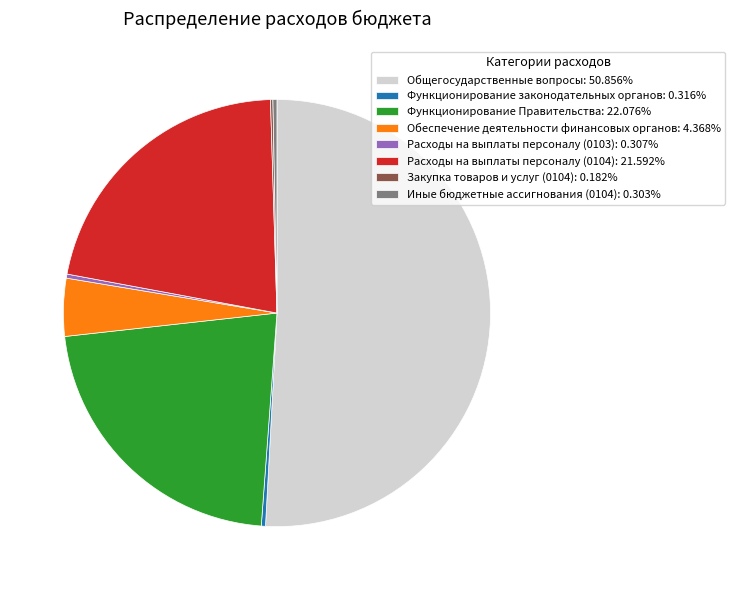

What is the ratio of the value at Обеспечение деятельности финансовых органов: 4.368% to the value at Иные бюджетные ассигнования (0104): 0.303%?

14.4